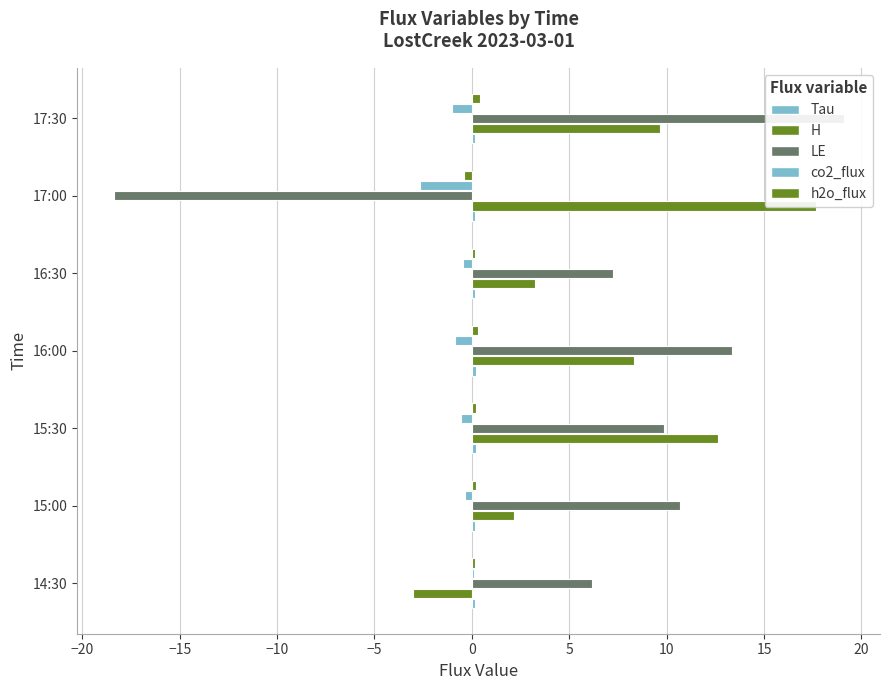

Which series has the widest spread of values?

LE